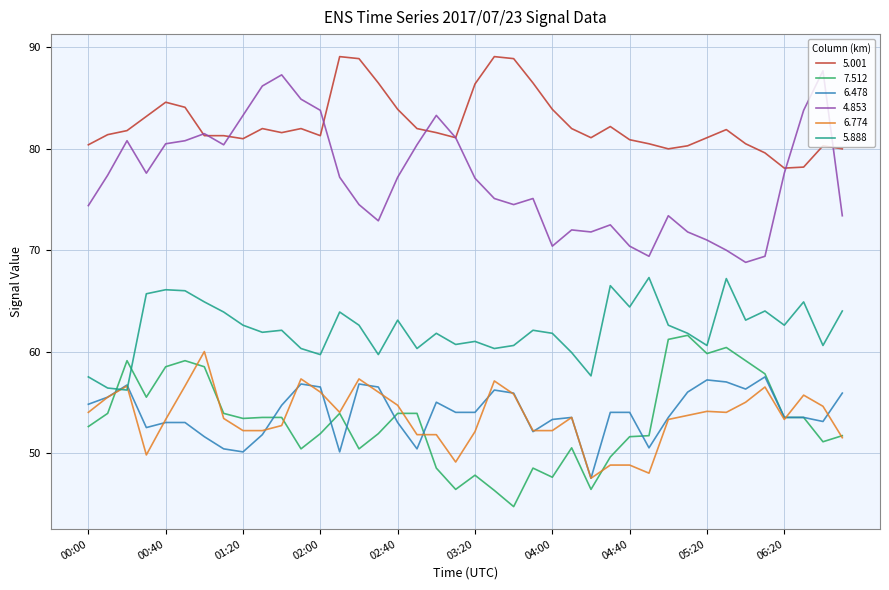

Which series has the largest range (max minus min)?

4.853